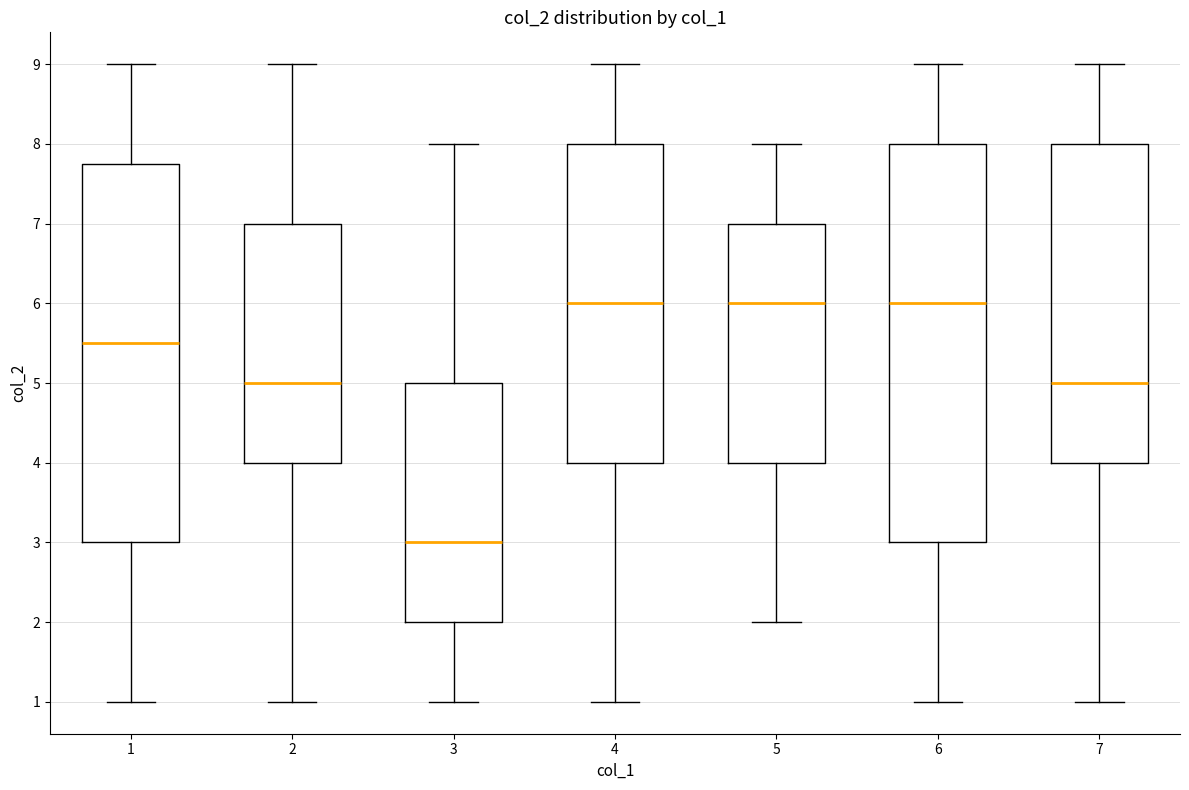

Reading left to right, read every box against the y-axis: the position of its median line, the range the box covers, and the ends of its whiskers. The values are not printed on the chart, so give them approximately, as read against the axis.

1: median 5.5, box 3.0 to 7.8, whiskers 1.0 to 9.0
2: median 5.0, box 4.0 to 7.0, whiskers 1.0 to 9.0
3: median 3.0, box 2.0 to 5.0, whiskers 1.0 to 8.0
4: median 6.0, box 4.0 to 8.0, whiskers 1.0 to 9.0
5: median 6.0, box 4.0 to 7.0, whiskers 2.0 to 8.0
6: median 6.0, box 3.0 to 8.0, whiskers 1.0 to 9.0
7: median 5.0, box 4.0 to 8.0, whiskers 1.0 to 9.0